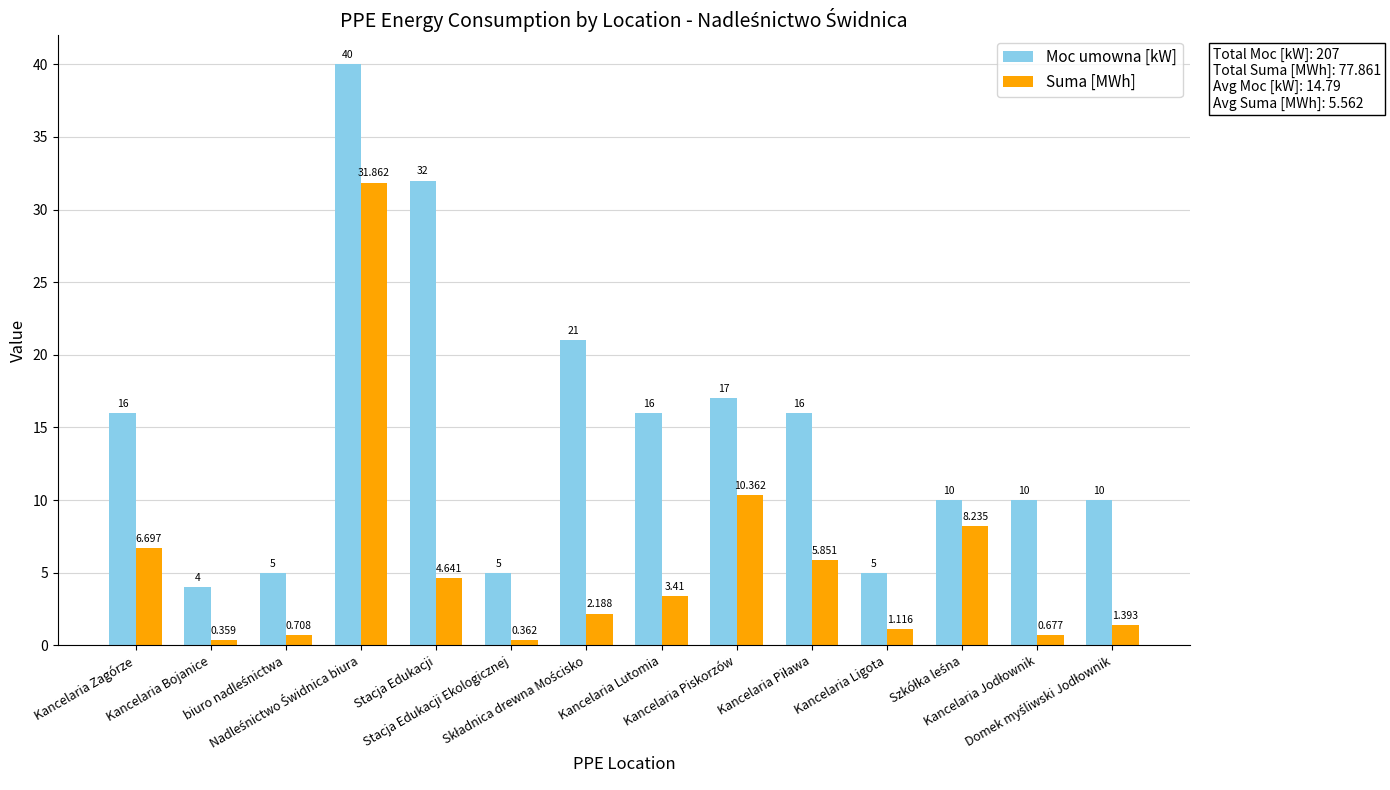

Where does the Suma [MWh] series first go above 3?

Kancelaria Zagórze